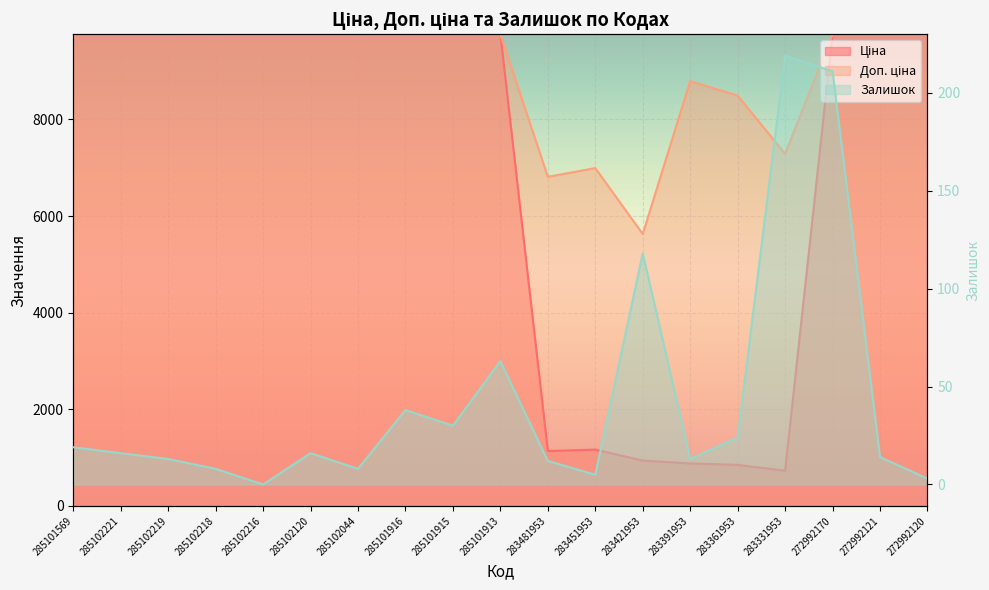

Which category has the lowest value in the Доп. ціна series?

283421953